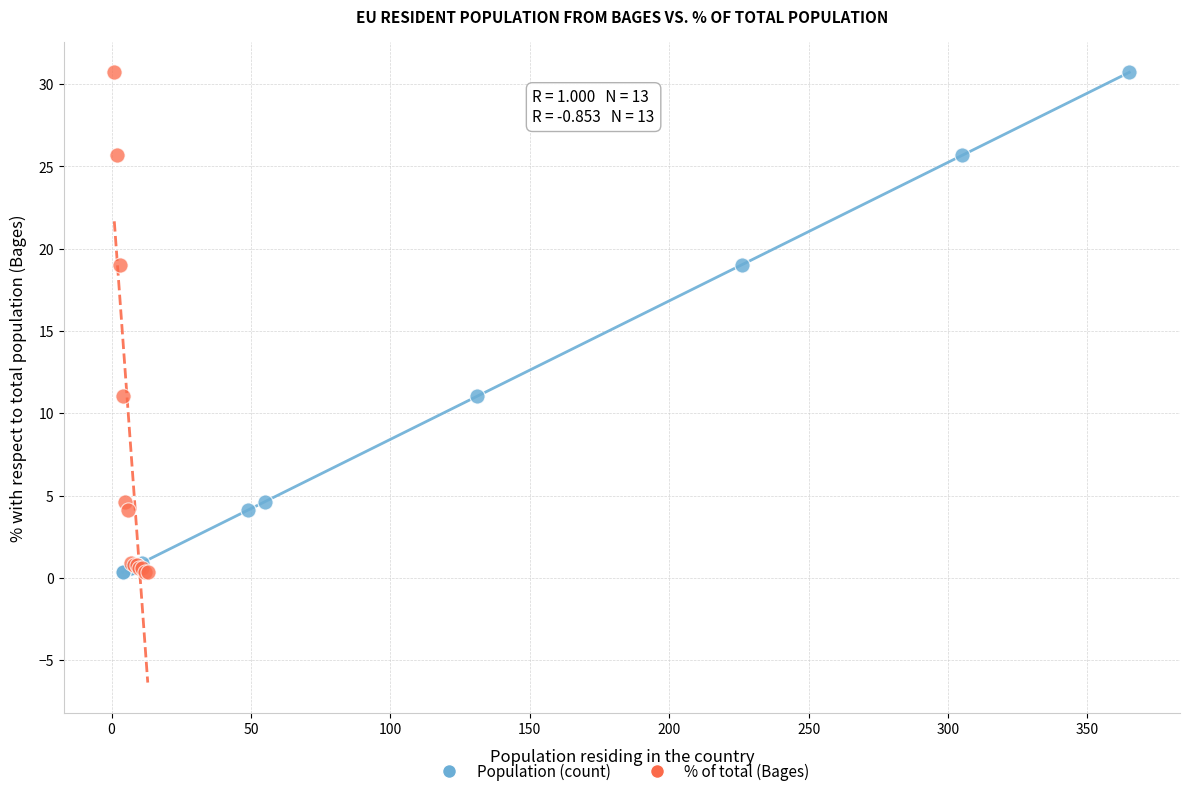

What are all the series names shown in the legend?

Population (count), % of total (Bages)